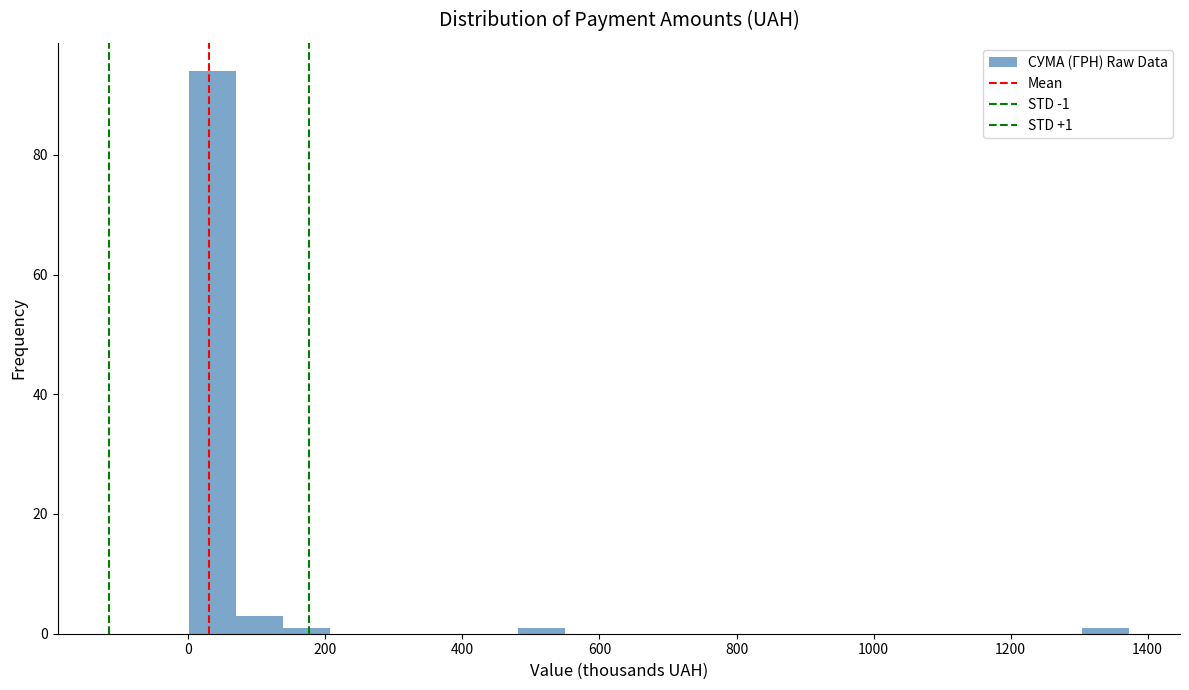

Read against the x-axis, roughly where is the centre of the tallest bar?

40